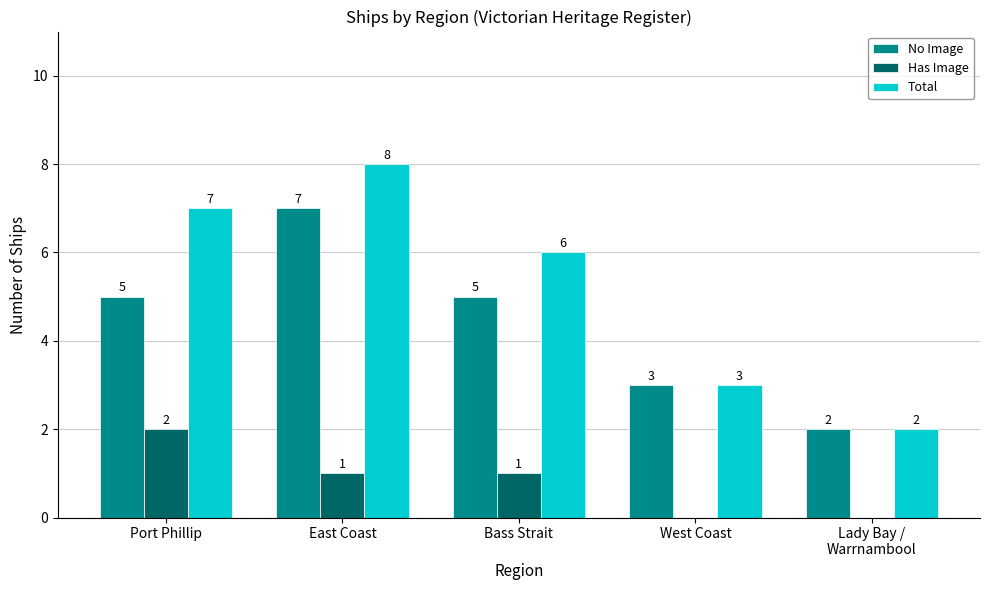

What is the maximum value shown in the chart?

8